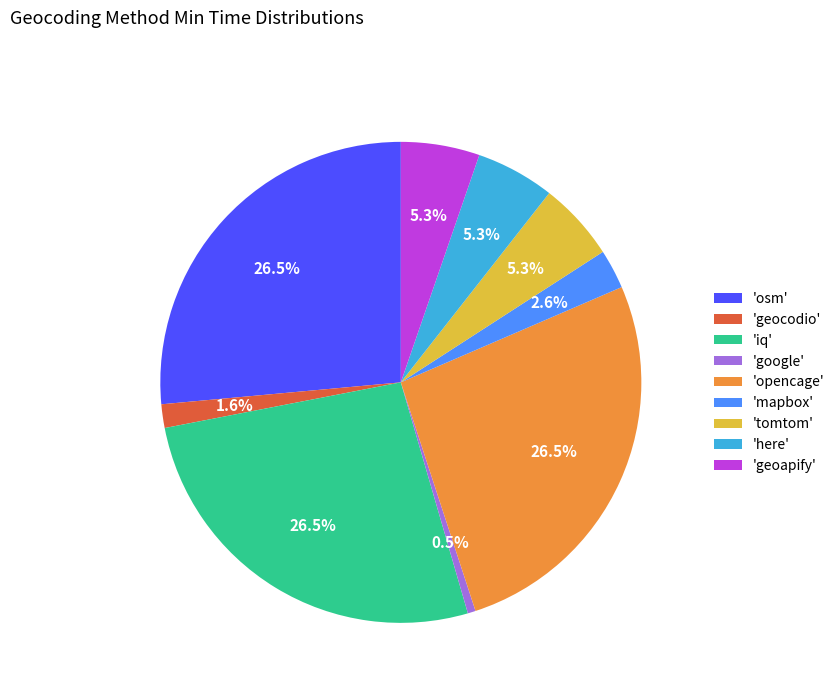

Which has a higher value, 'tomtom' or 'geocodio'?

'tomtom'